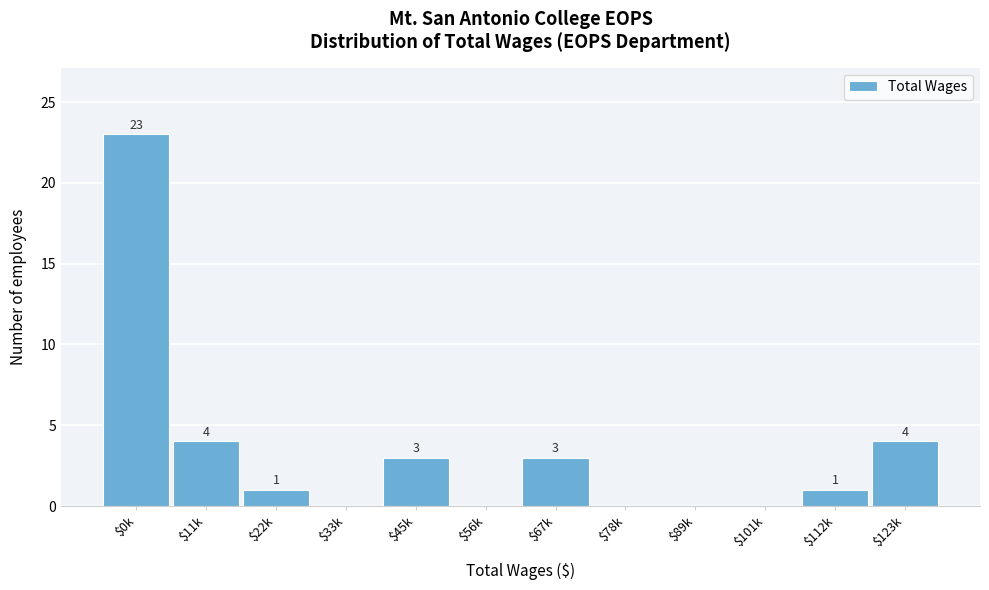

What is the greatest value displayed?

23